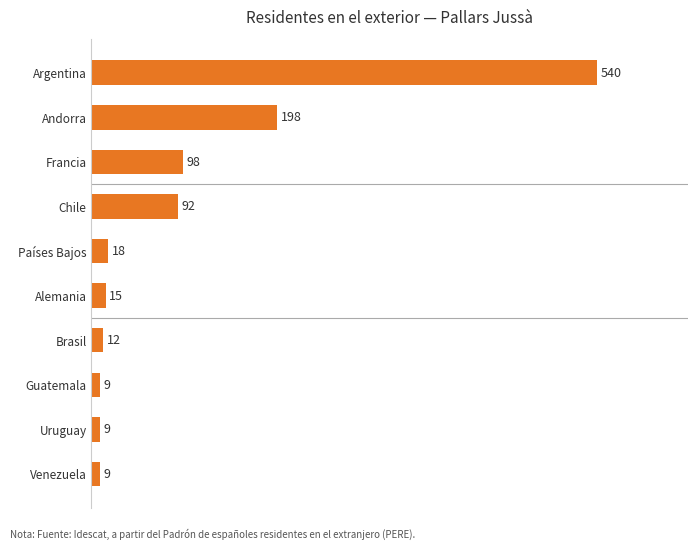

What is the greatest value displayed?

540